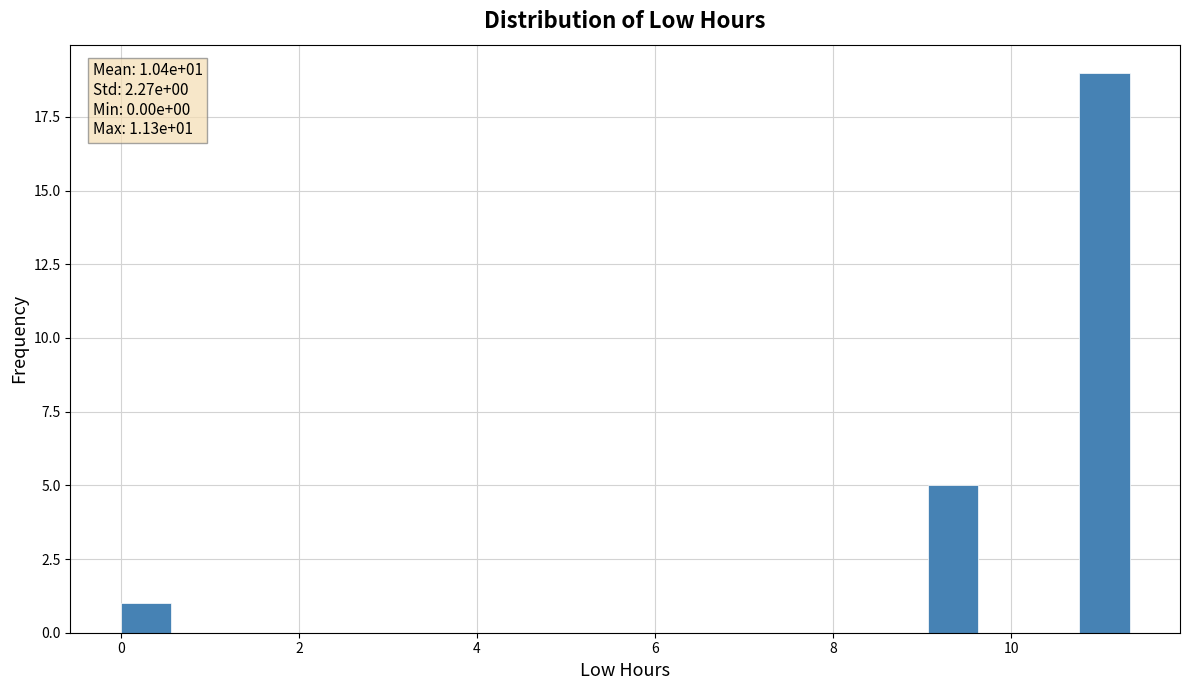

Read against the x-axis, roughly where is the centre of the tallest bar?

11.0